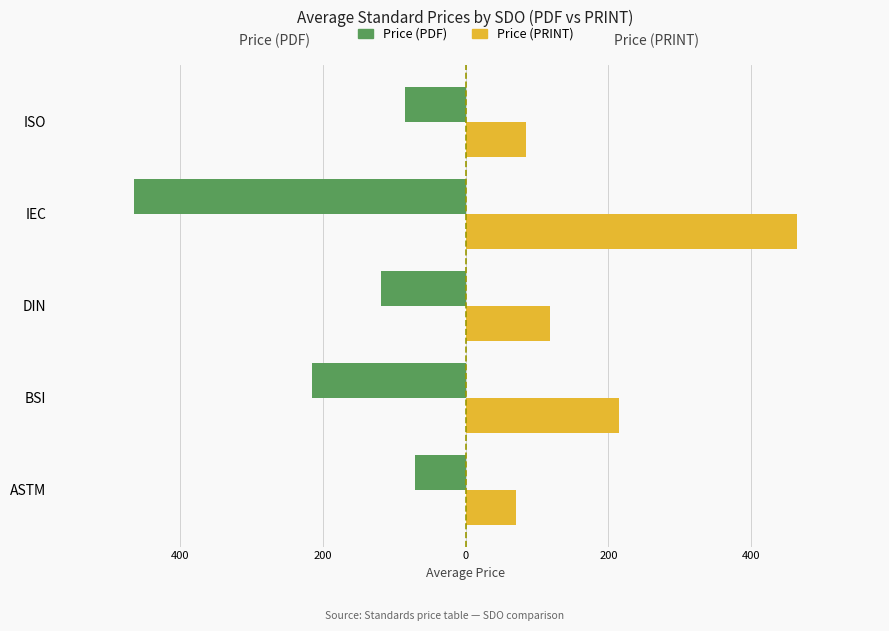

What are all the series names shown in the legend?

Price (PDF), Price (PRINT)